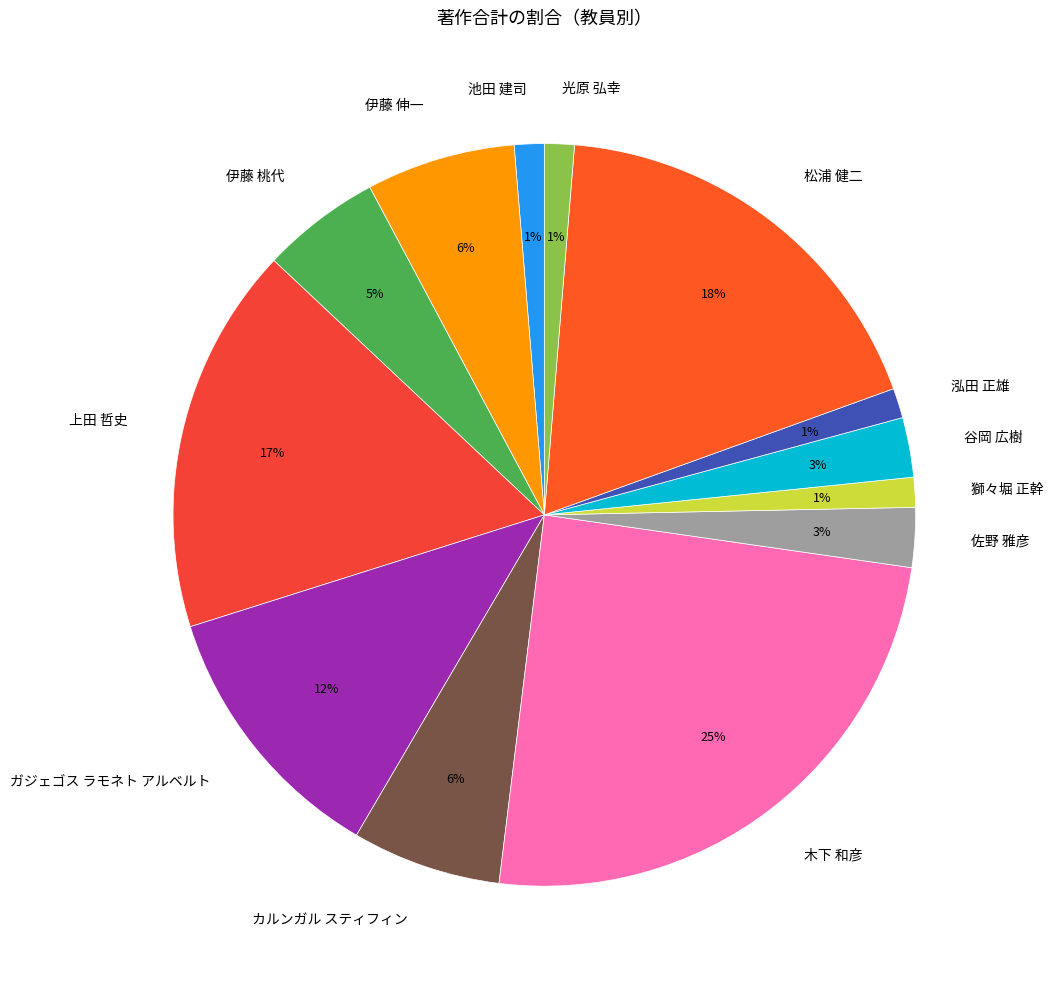

The カルンガル スティフィン slice represents 15% of the pie. True or false?

False